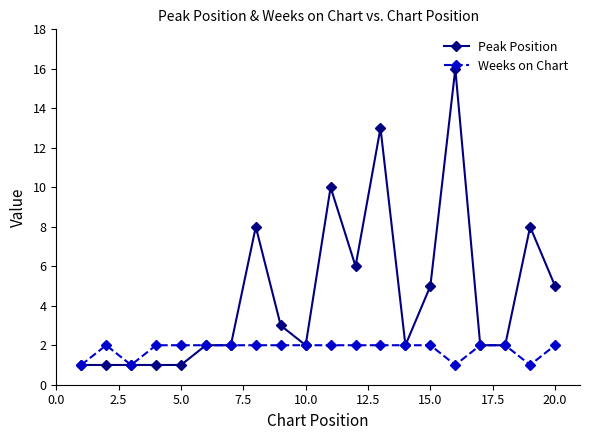

Which series has the largest total across all categories?

Peak Position